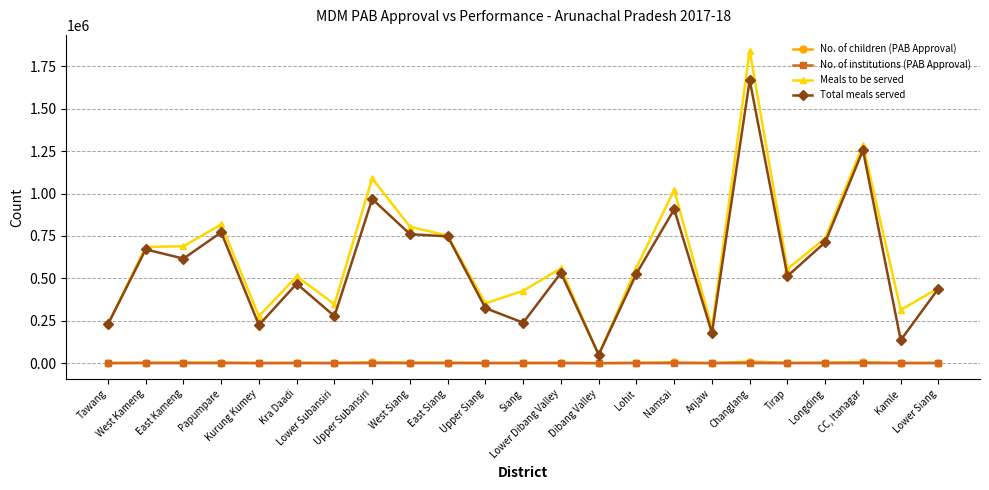

What position from the left is East Kameng?

3